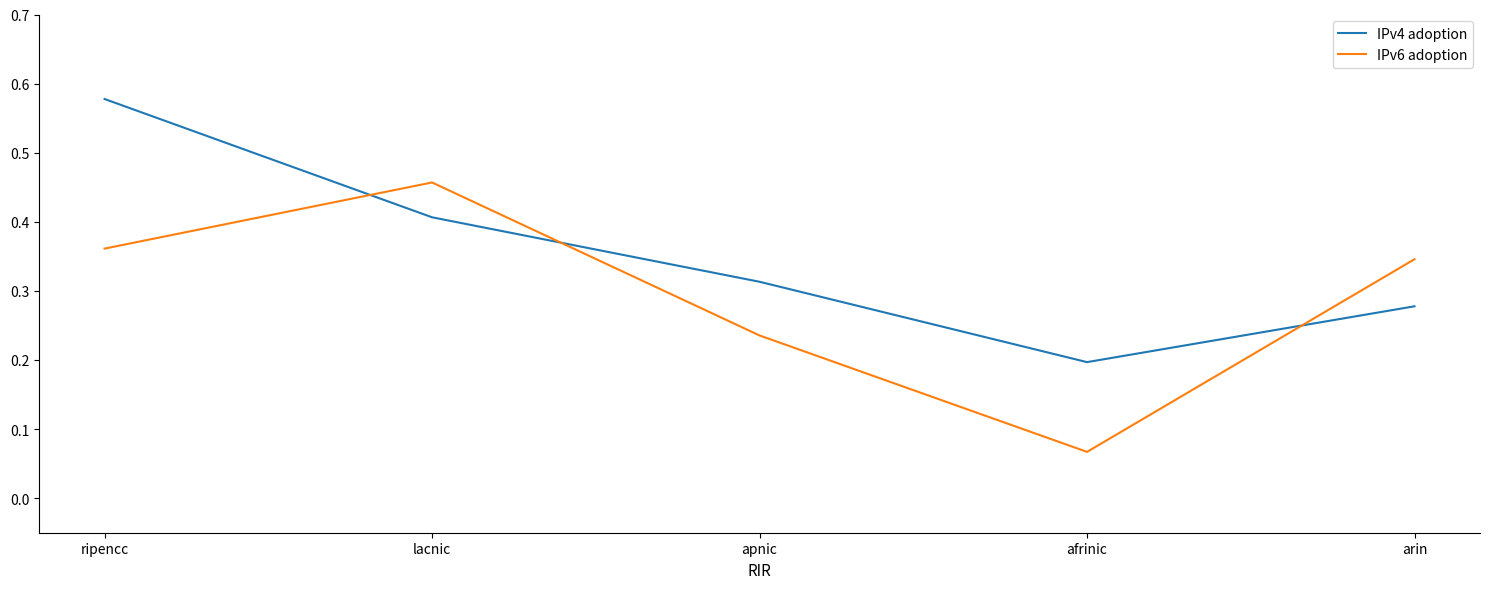

True or false: IPv4 adoption has more than 2 points higher than both neighbors.

False